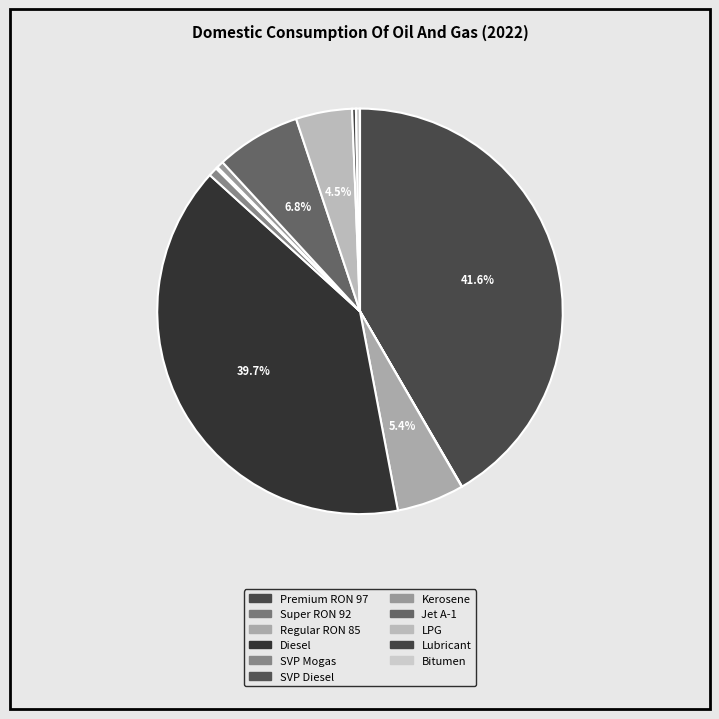

The Premium RON 97 slice represents 56% of the pie. True or false?

False